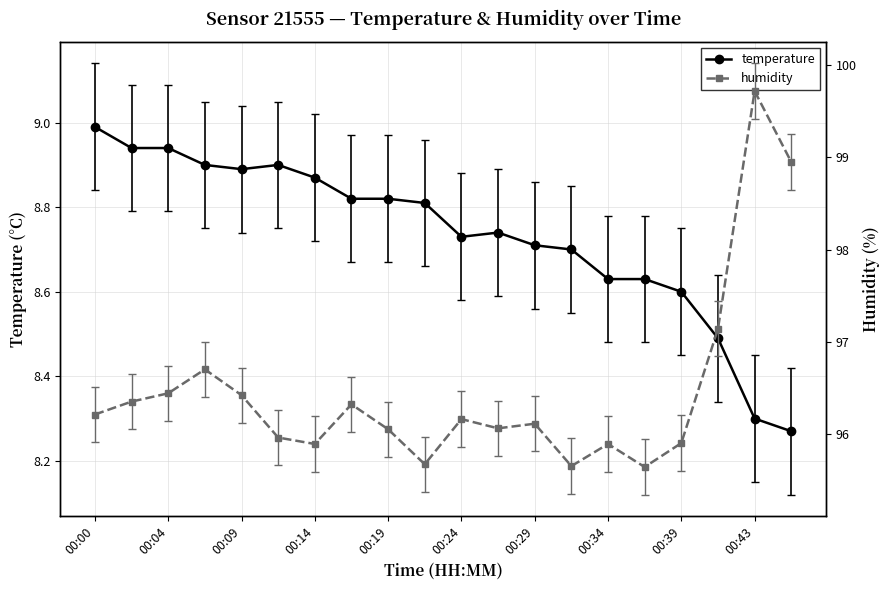

What is the difference between the maximum and second lowest values in the humidity series?

4.1